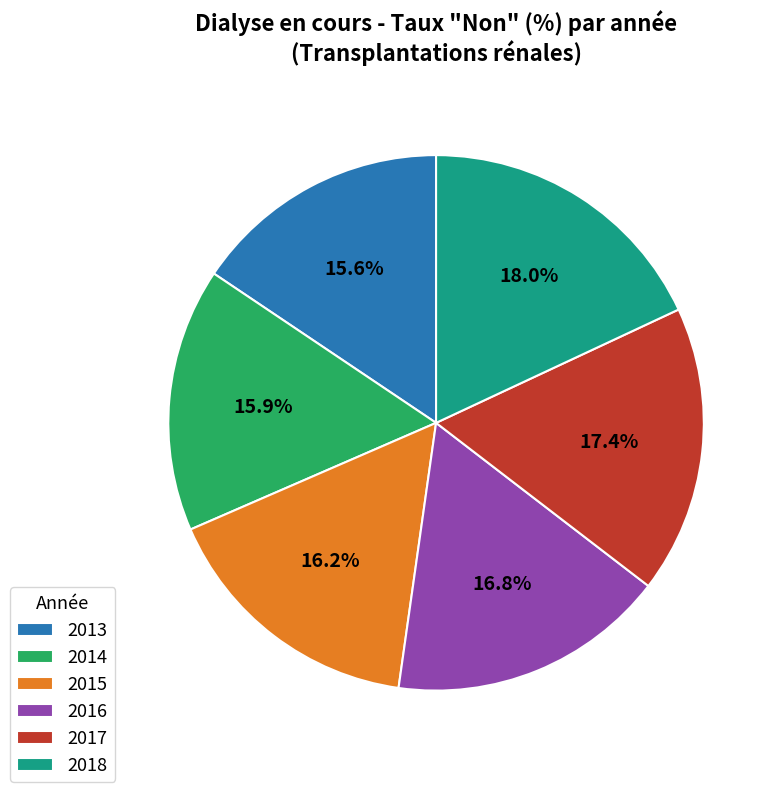

To the nearest percent, what is the combined percentage of 2016 and 2018?

35%